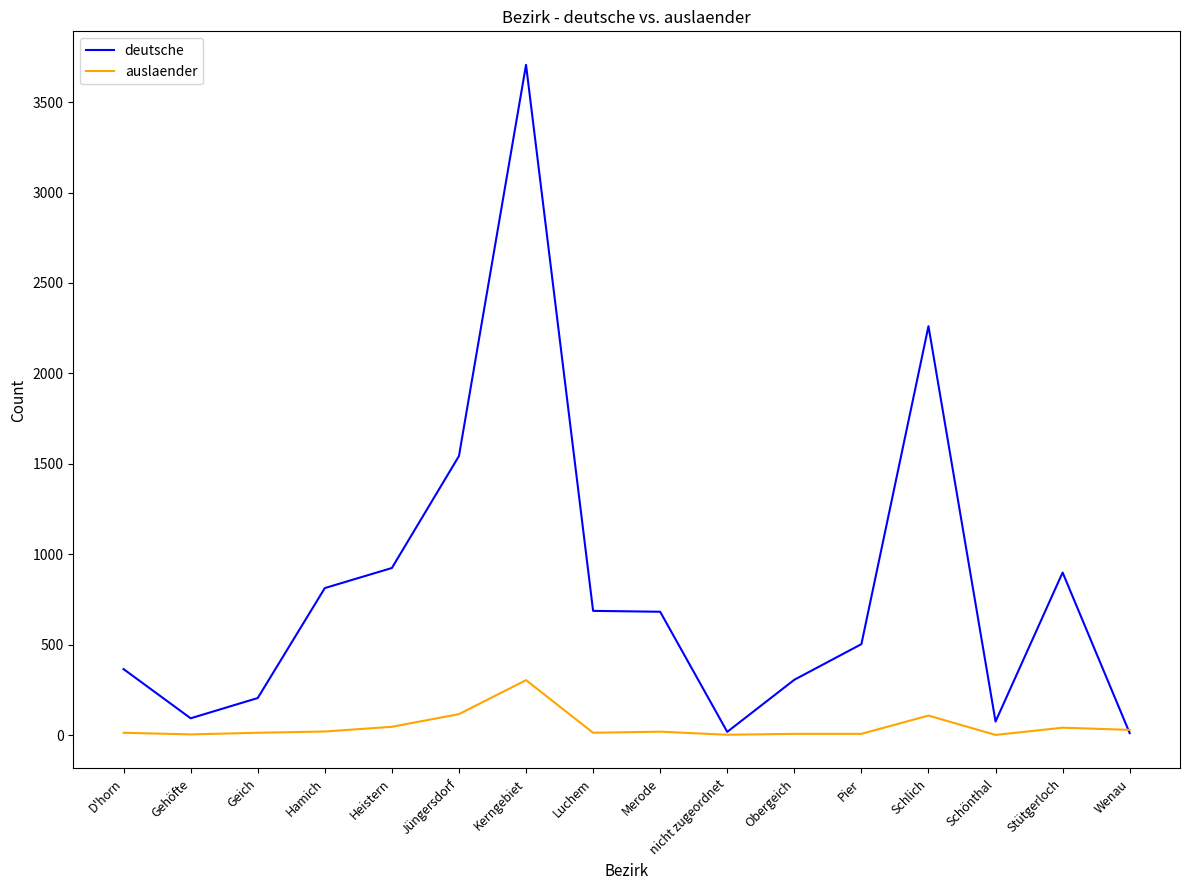

List the series in order of their peak value, lowest first.

auslaender, deutsche